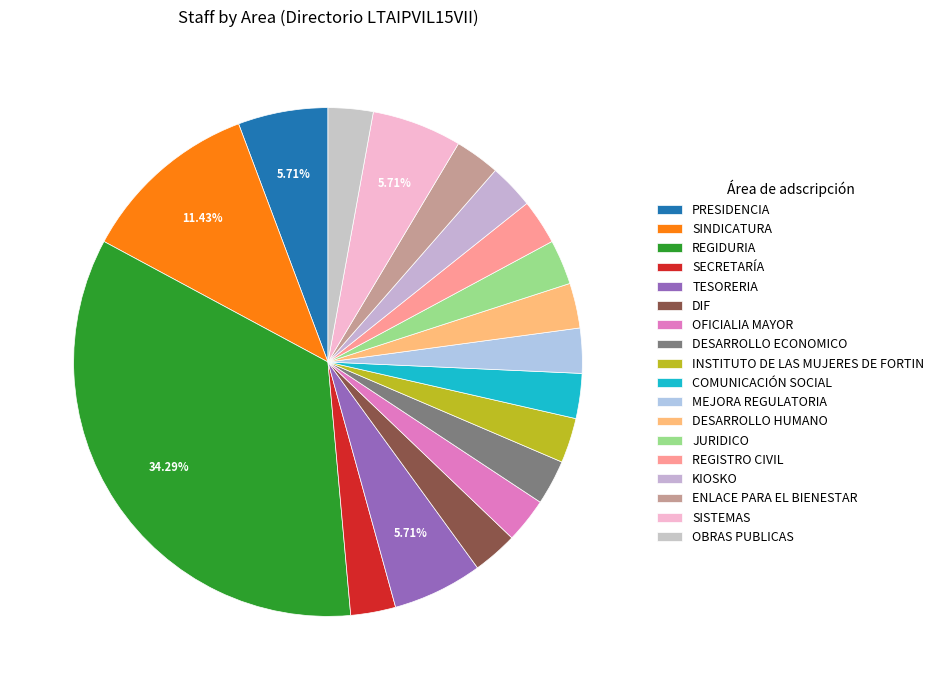

Which category has the smallest portion of the pie?

SECRETARÍA